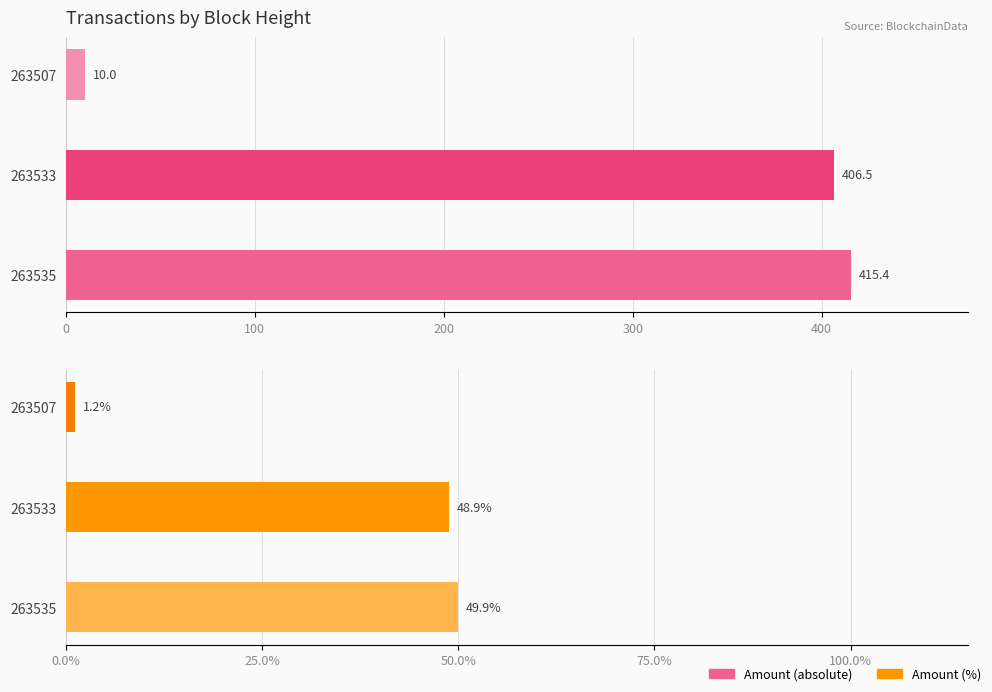

The Amount % series shows 1.8 at 200. True or false?

False